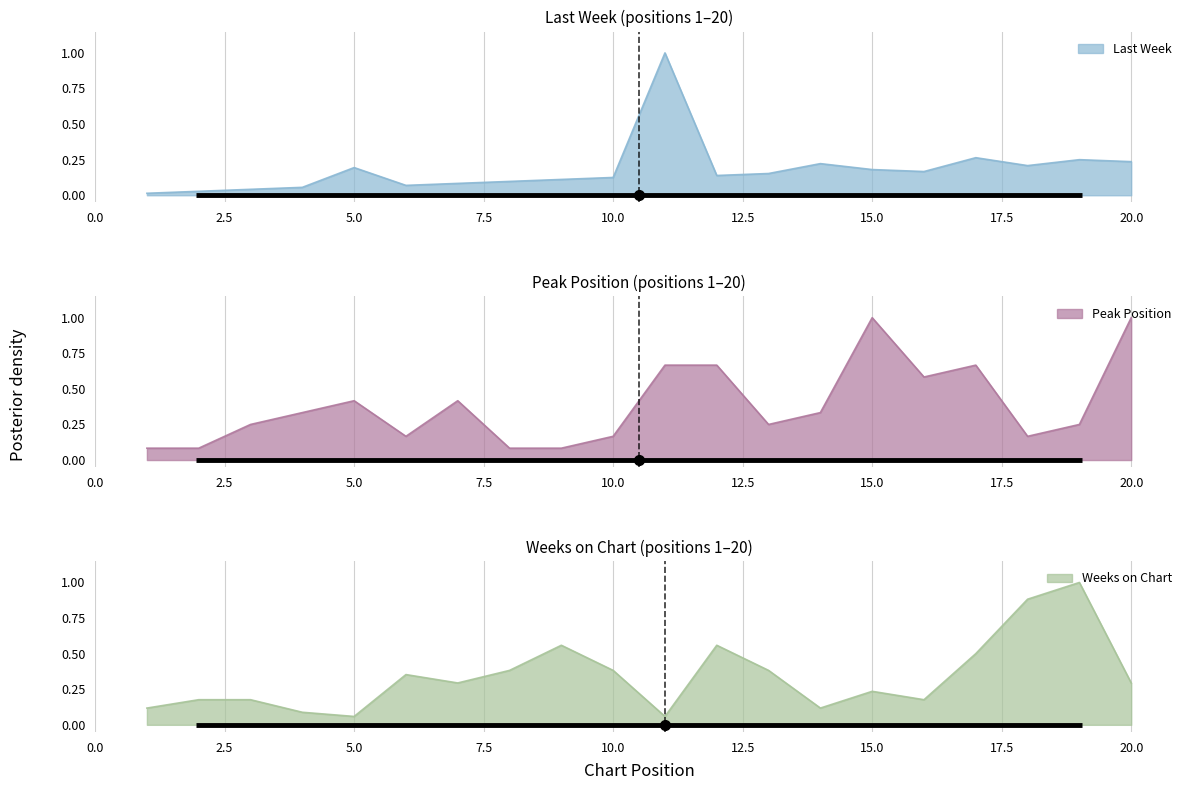

How many distinct data groups are displayed?

3